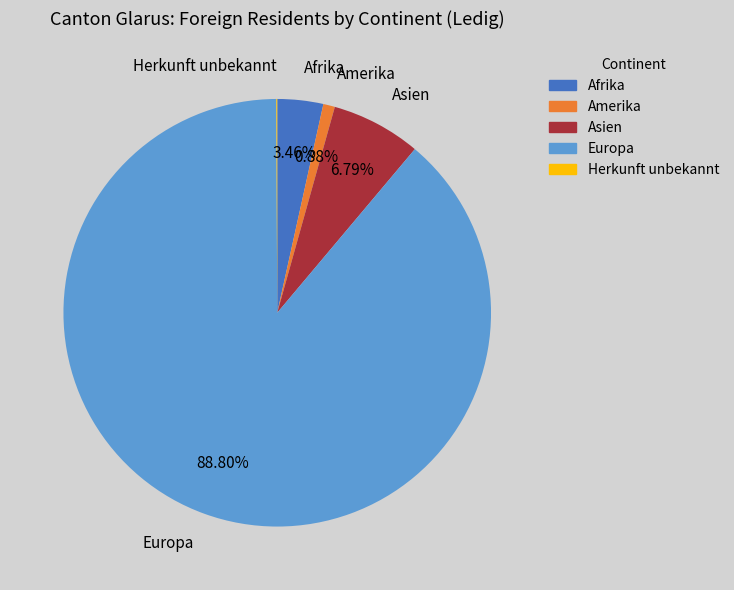

What is the largest slice in the pie chart?

Europa